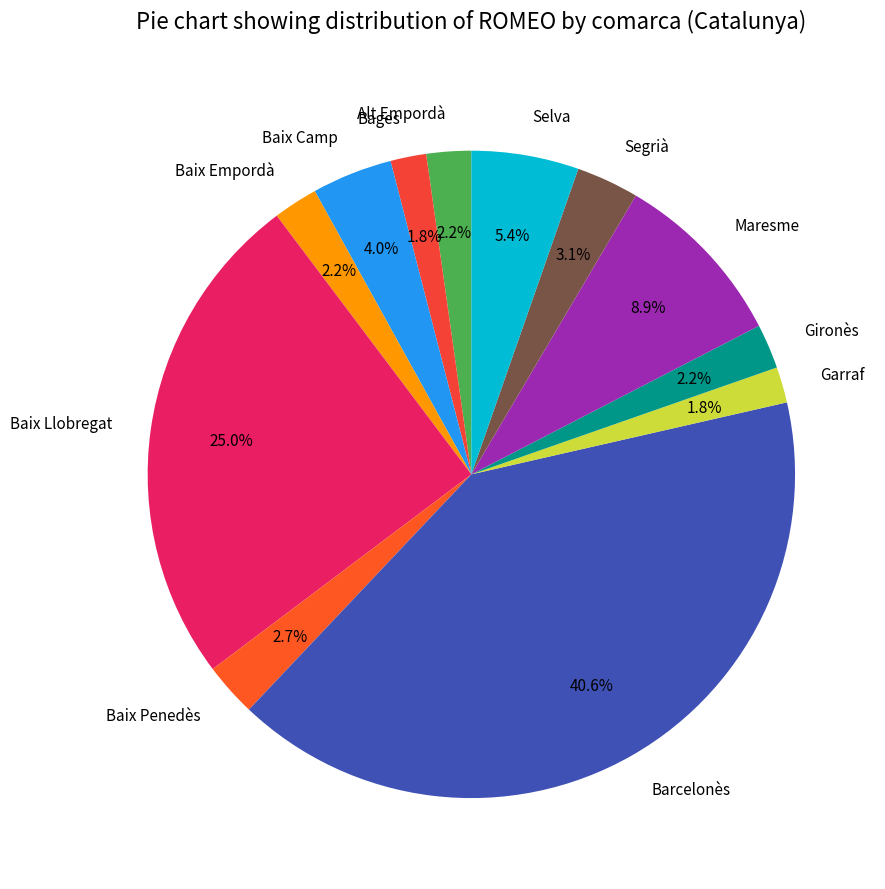

Does any single category account for the majority?

No